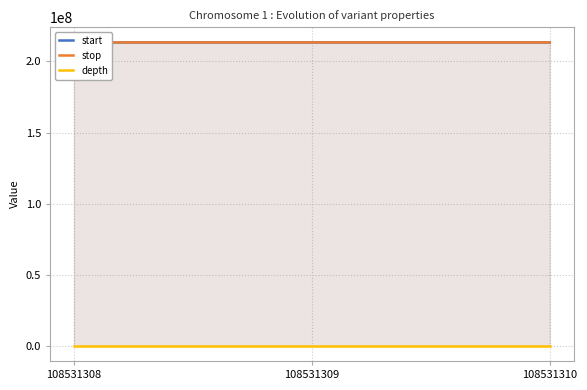

Count the number of data series in this chart.

3